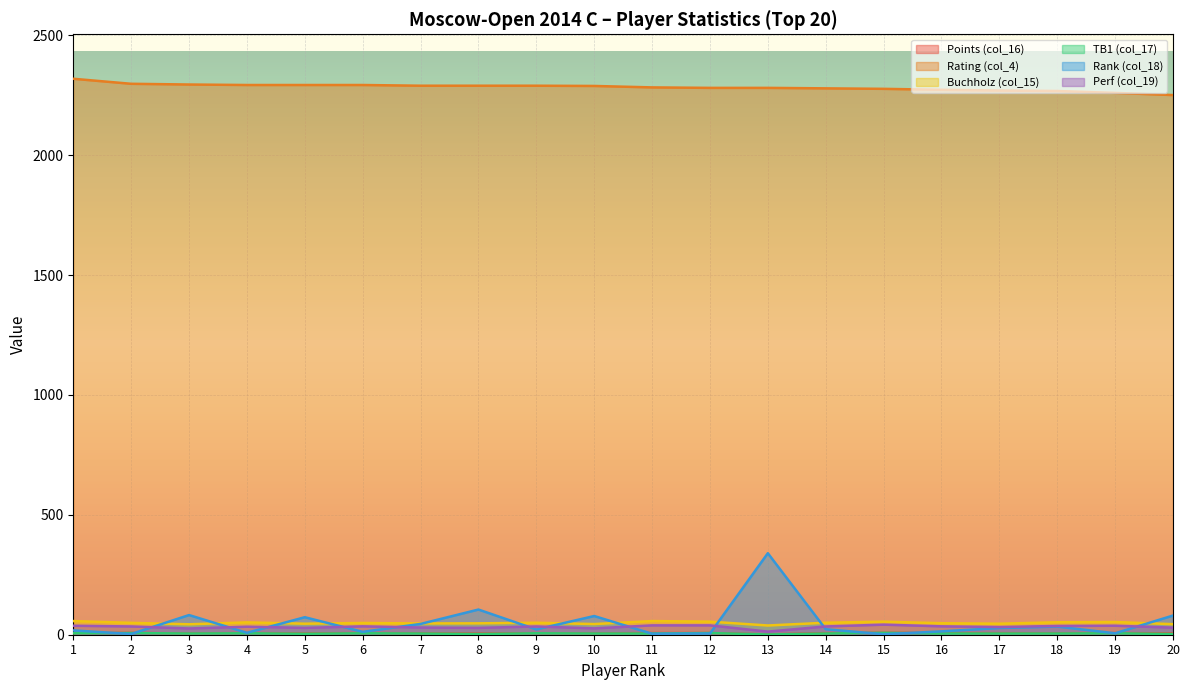

What is the total value across all series at 6?

2402.0